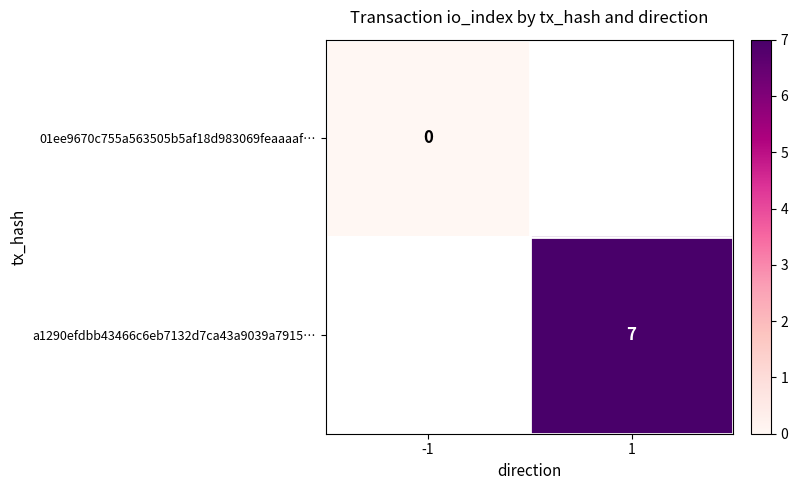

Is it true that a1290efdbb43466c6eb7132d7ca43a9039a7915… equals 12.1 at 1?

False